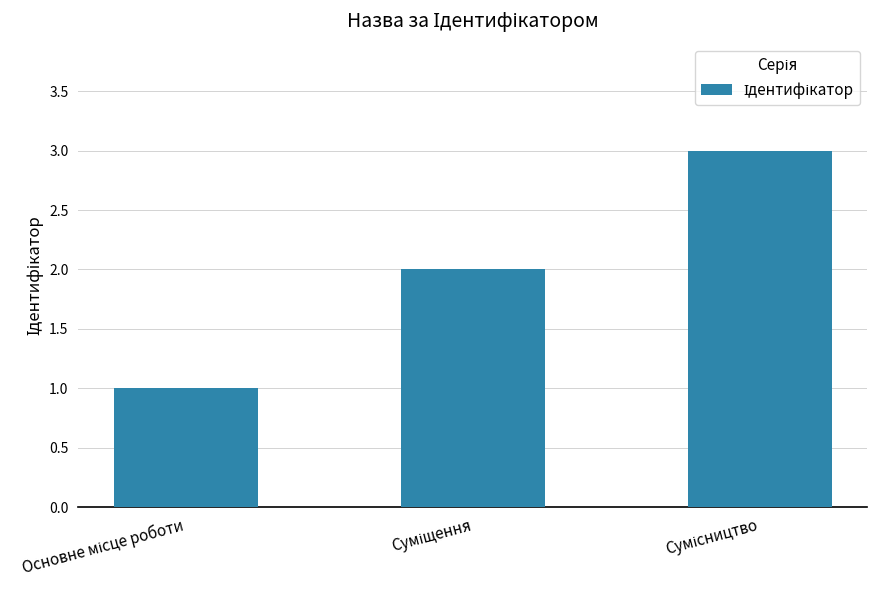

What is the sum of all values?

6